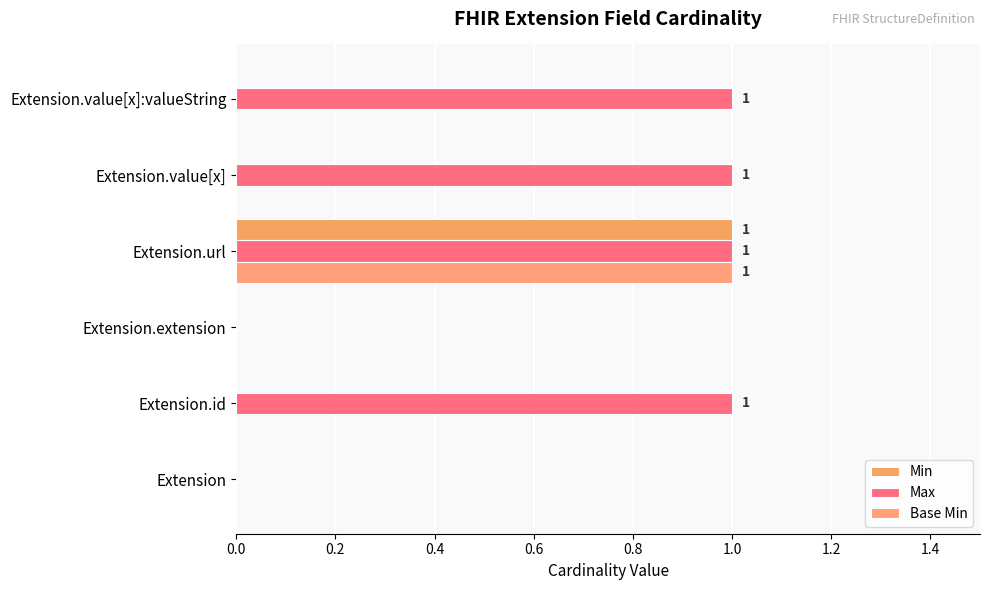

How many distinct data groups are displayed?

3